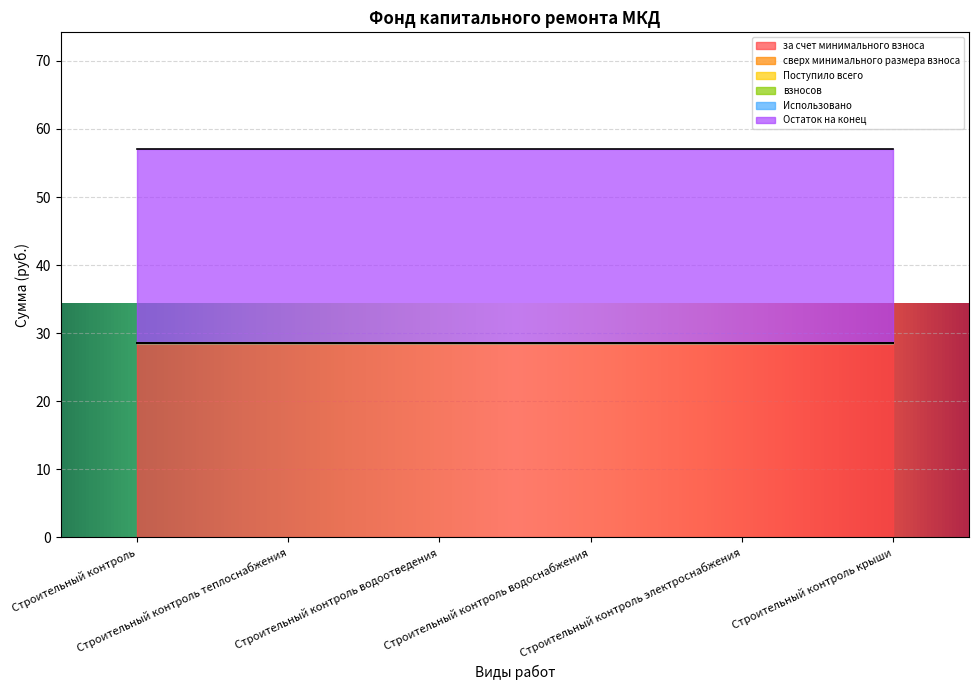

Reading left to right, what are all the values shown in this chart?

за счет минимального взноса: 28.5	28.5	28.5	28.5	28.5	28.5
сверх минимального размера взноса: 0.0	0.0	0.0	0.0	0.0	0.0
Поступило всего: 0.0	0.0	0.0	0.0	0.0	0.0
взносов: 0.0	0.0	0.0	0.0	0.0	0.0
Использовано: 0.0	0.0	0.0	0.0	0.0	0.0
Остаток на конец: 28.5	28.5	28.5	28.5	28.5	28.5